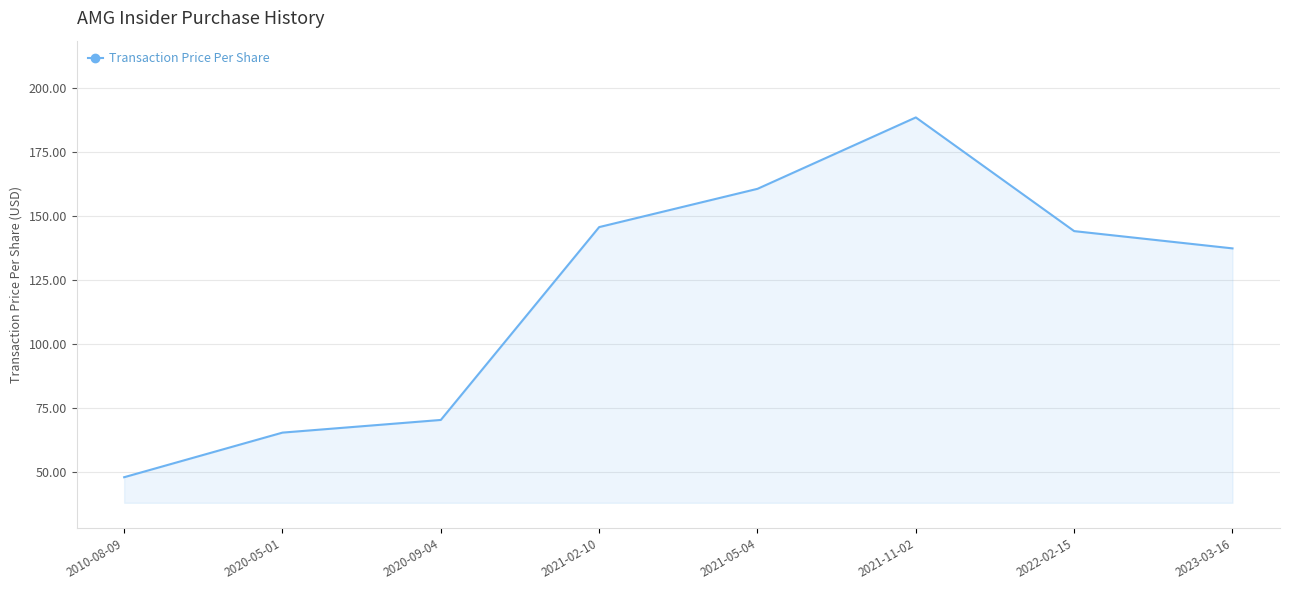

What is the sum of all values?

958.7